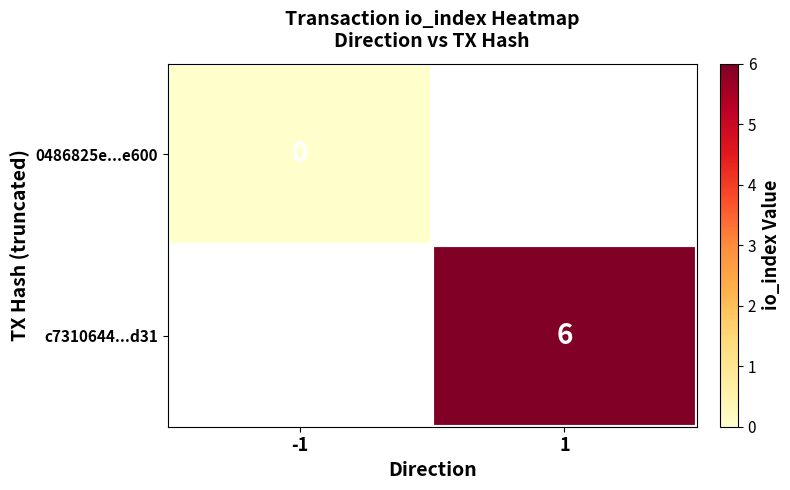

True or false: c7310644...d31 has a value of 6 at 1.

True